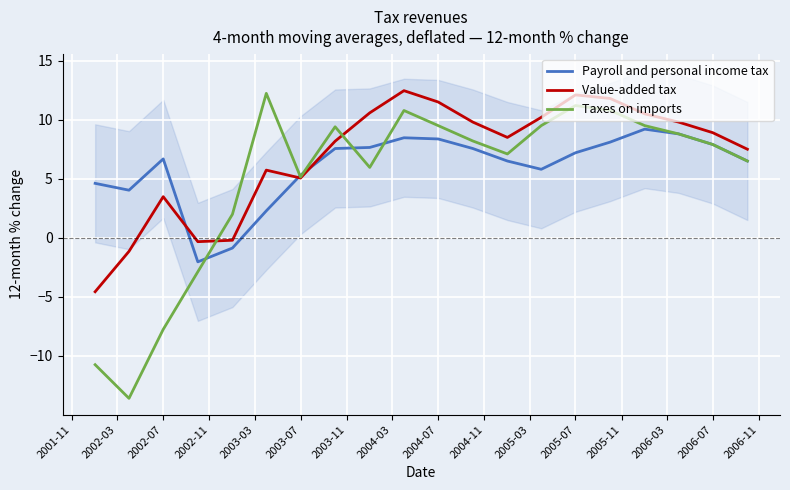

What is the value of the Taxes on imports point at the 17th from the left?

9.5